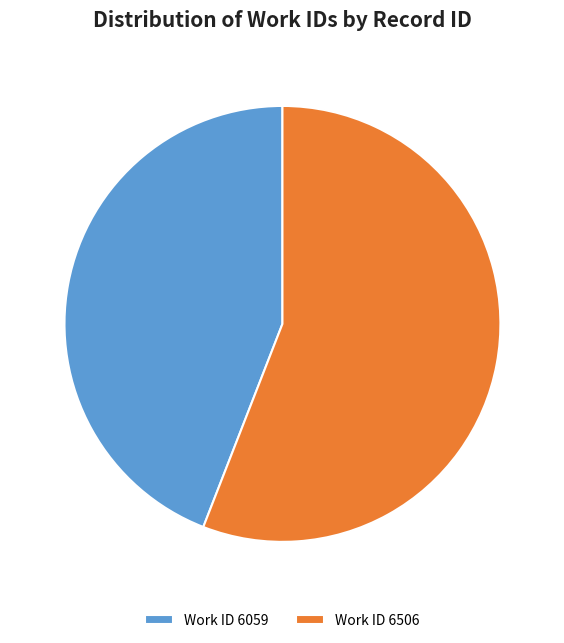

How many slices are in this pie chart?

2